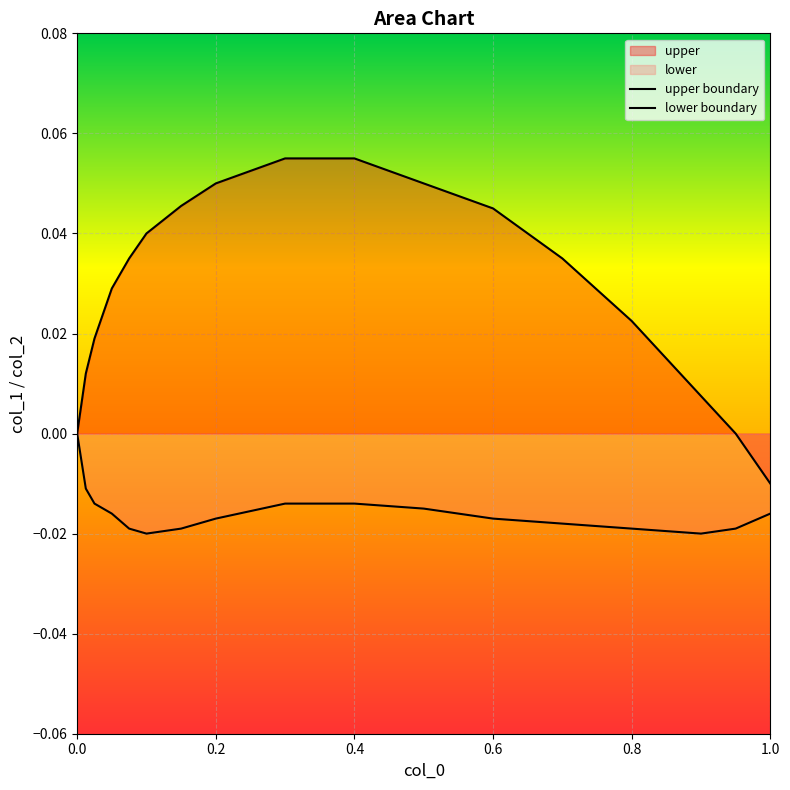

How many lines are shown in the chart?

2